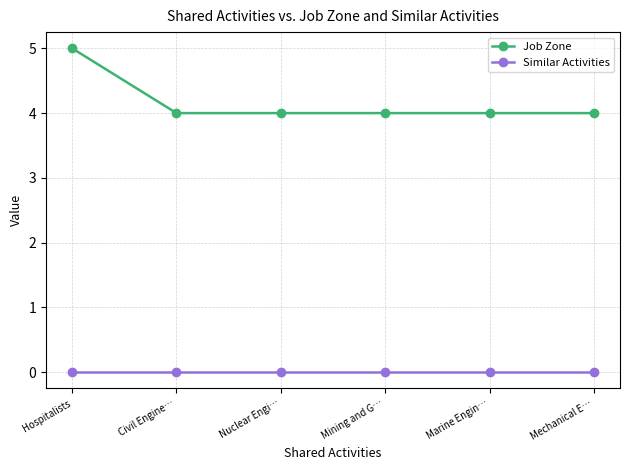

Rank the series by their average value, from lowest to highest.

Similar Activities, Job Zone